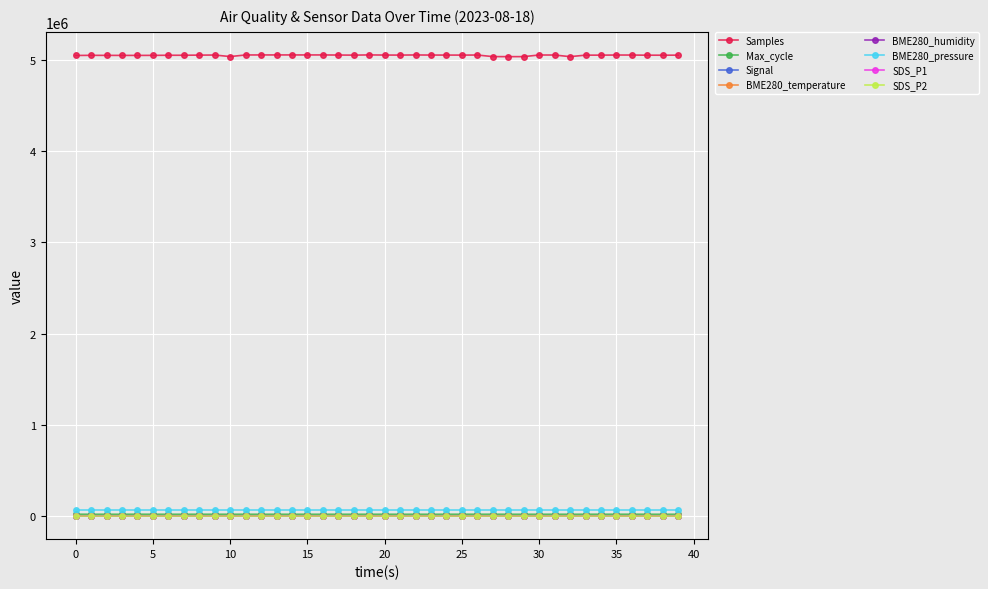

Which series has the largest range (max minus min)?

Samples